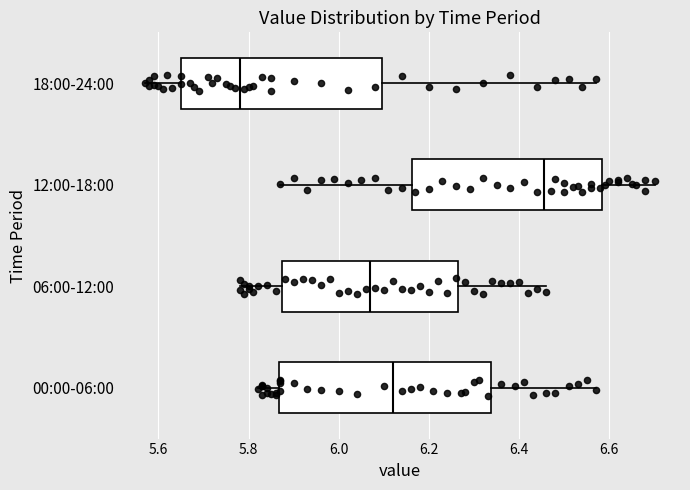

Reading bottom to top, read every box against the x-axis: the position of its median line, the range the box covers, and the ends of its whiskers. The values are not printed on the chart, so give them approximately, as read against the axis.

00:00-06:00: median 6.12, box 5.86 to 6.34, whiskers 5.82 to 6.58
06:00-12:00: median 6.08, box 5.88 to 6.26, whiskers 5.78 to 6.46
12:00-18:00: median 6.46, box 6.16 to 6.58, whiskers 5.88 to 6.70
18:00-24:00: median 5.78, box 5.66 to 6.10, whiskers 5.58 to 6.58